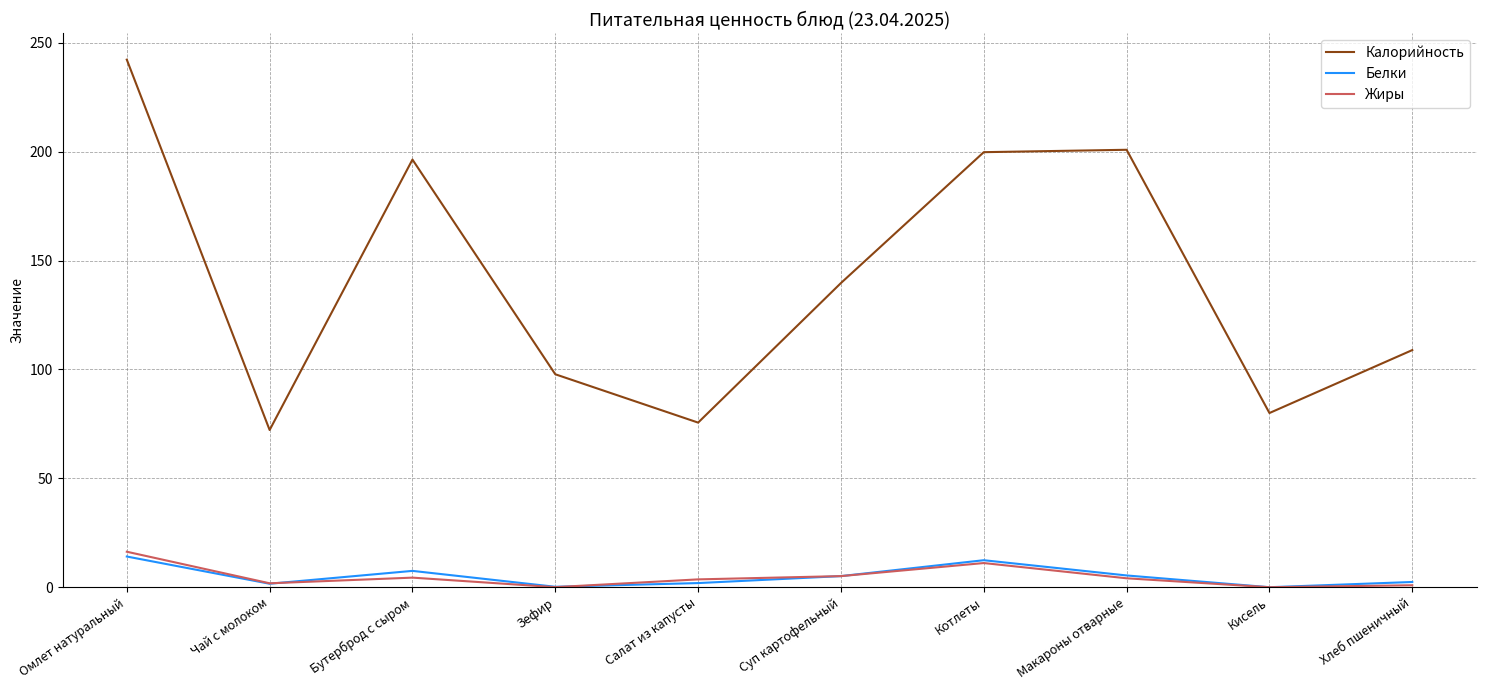

The value of Калорийность at Чай с молоком is 125.1. True or false?

False